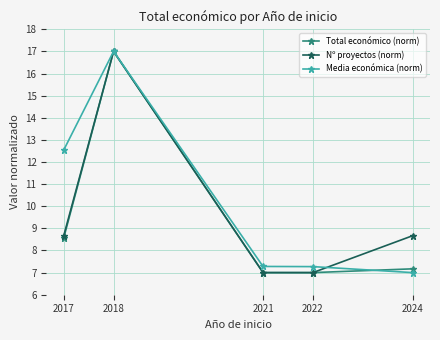

What is the total value across all series at 2024?

22.8